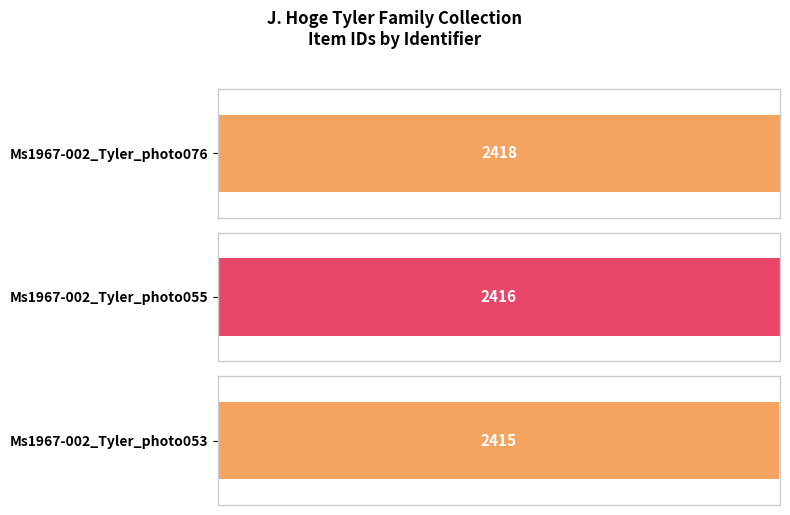

What is the minimum value shown in the chart?

2415